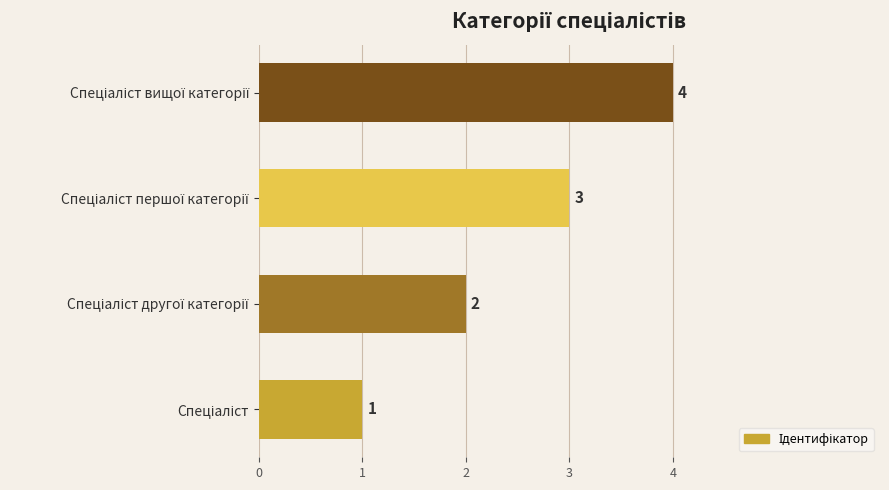

Count the values in the range 2 to 4.

3